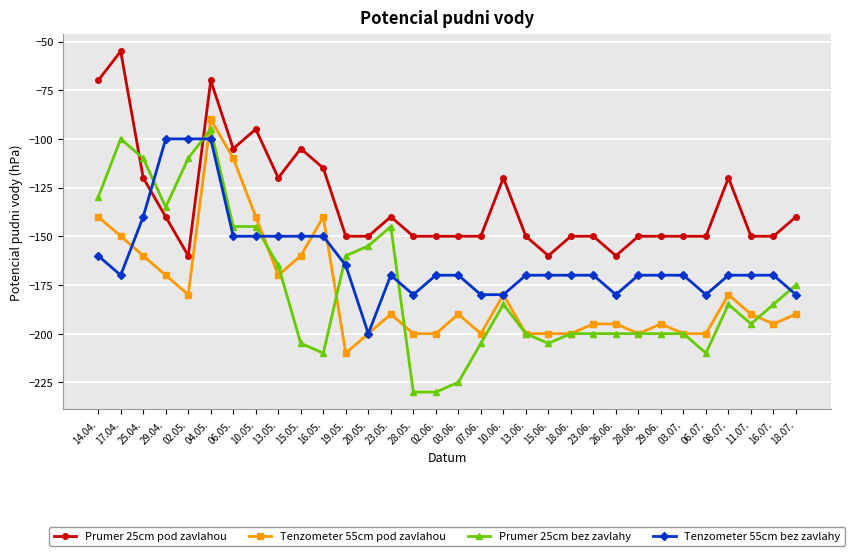

True or false: Tenzometer 55cm bez zavlahy and Prumer 25cm bez zavlahy intersect in this chart.

True